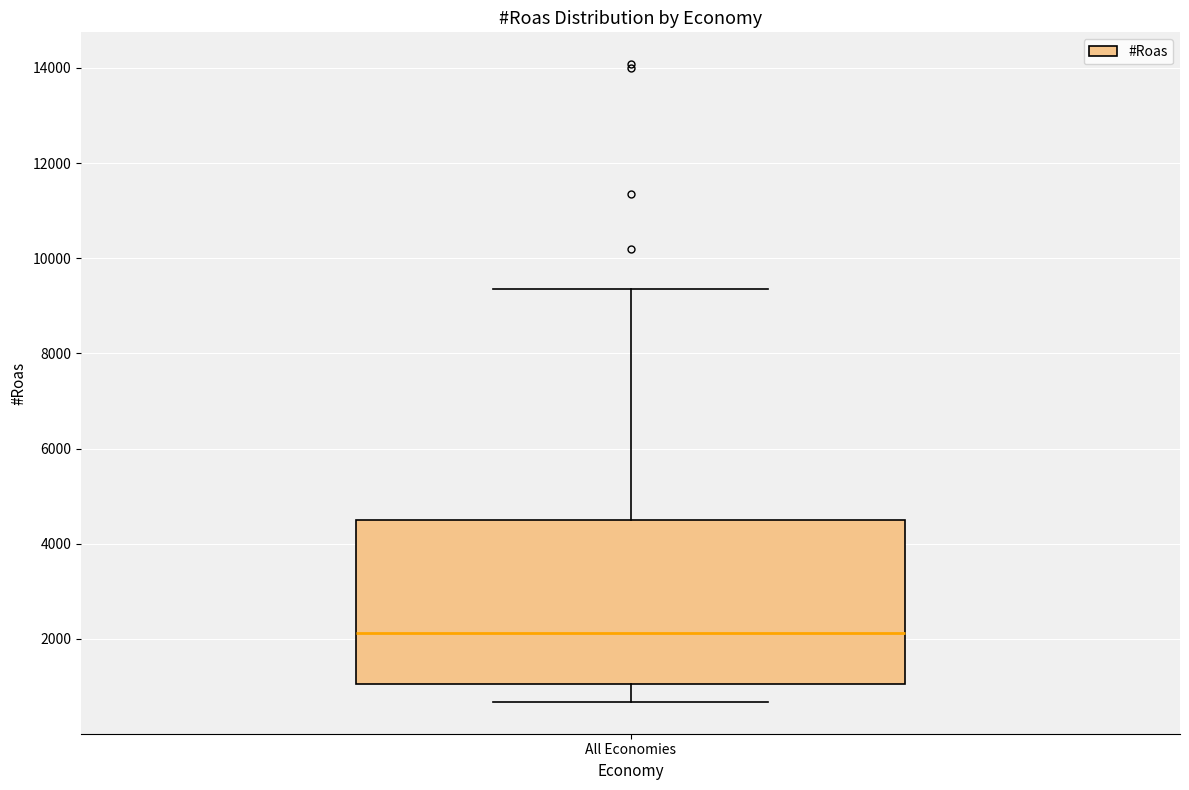

Read this box plot against the y-axis: the position of the median line, the range covered by the box, and the ends of both whiskers. The values are not printed on the chart, so give them approximately, as read against the axis.

median 2200, box 1000 to 4600, whiskers 600 to 9400